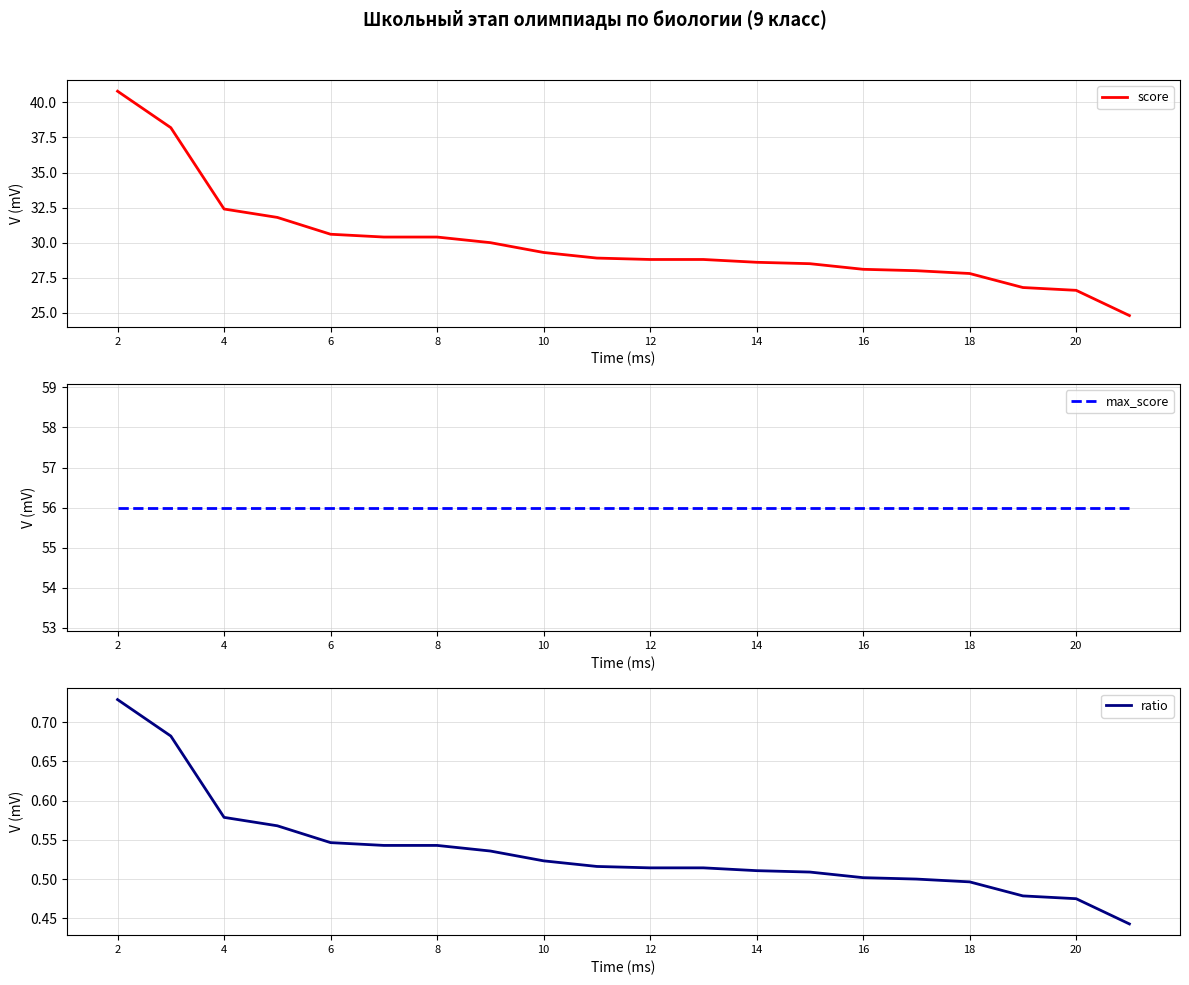

Which series has the largest total across all categories?

max_score